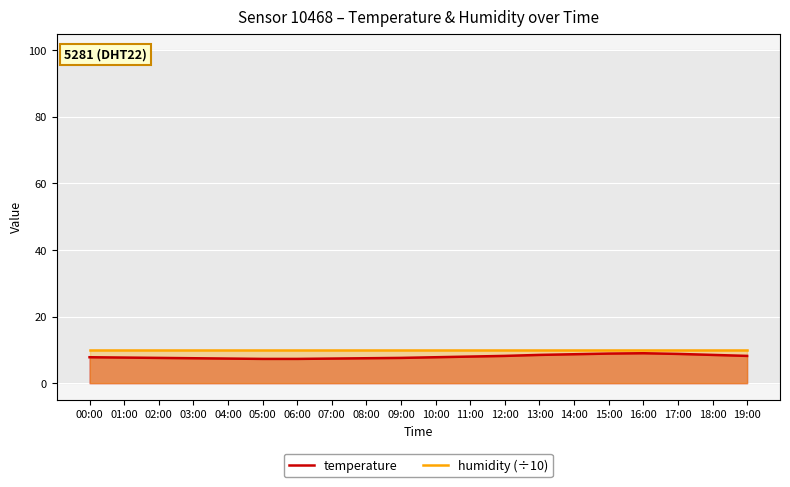

What is the label of the 7th point from the left?

06:00